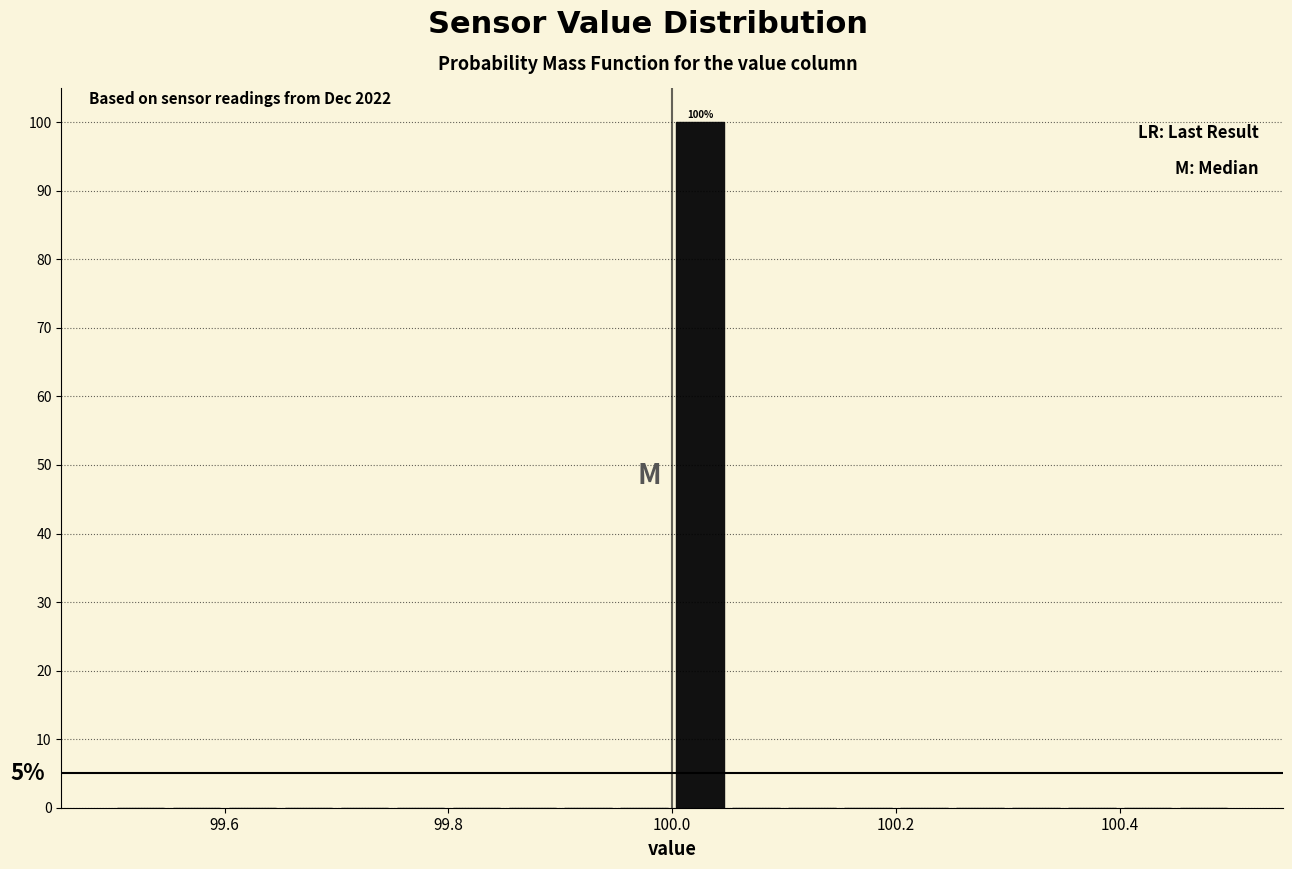

Around what value on the x-axis is the tallest bar? Give the approximate position of its centre, as read against the axis.

100.02